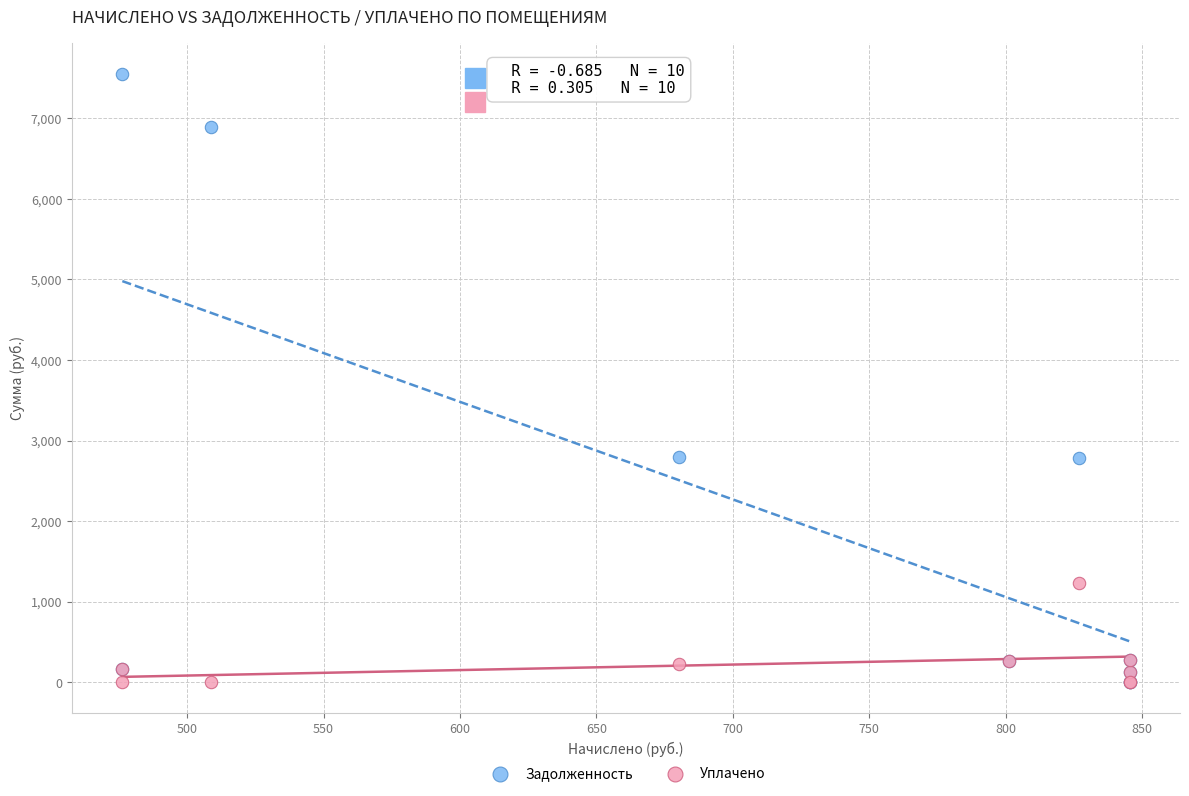

Which series contains the highest Y value?

Задолженность